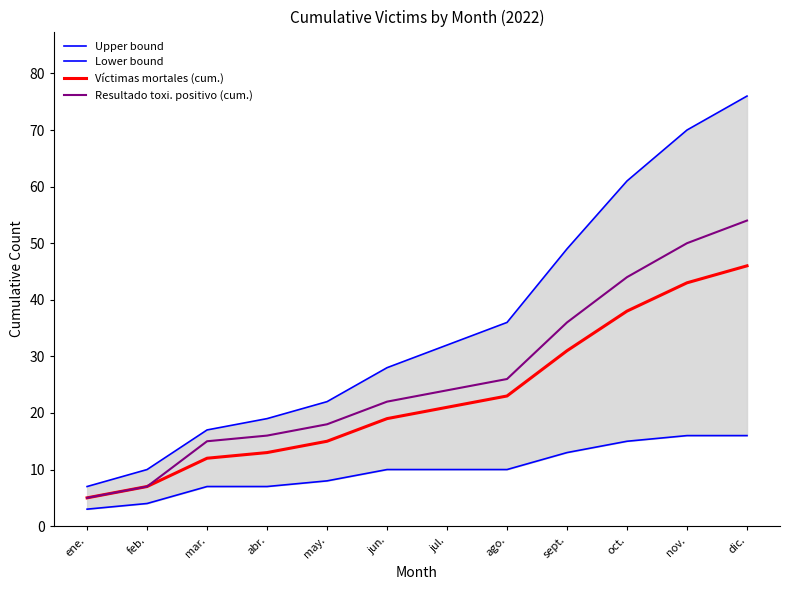

The value of Lower bound at sept. is 18. True or false?

False